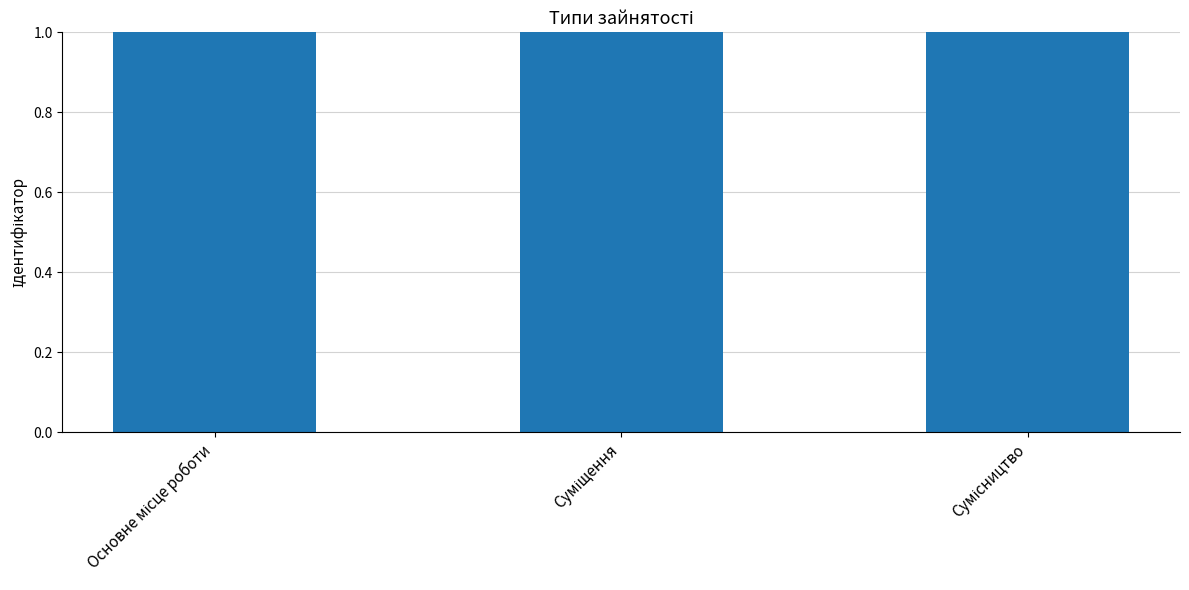

Reading right to left, extract all data points from this chart.

3	2	1